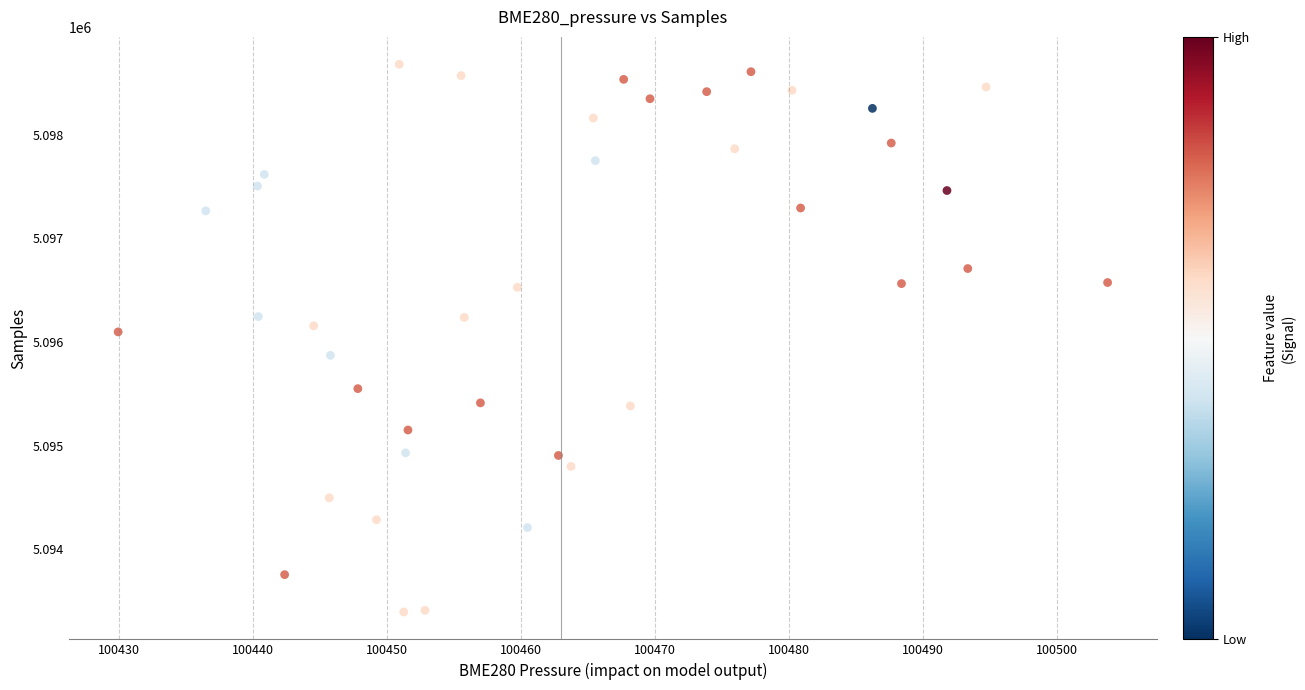

What is the range of Y values (max minus min)?

5283.1